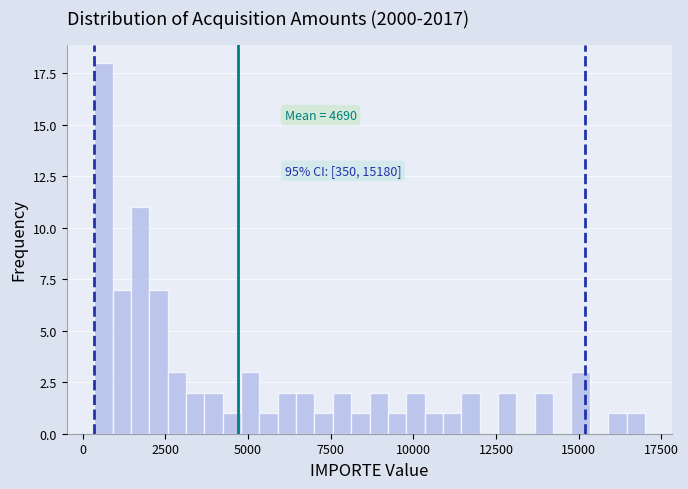

Around what value on the x-axis is the tallest bar? Give the approximate position of its centre, as read against the axis.

500